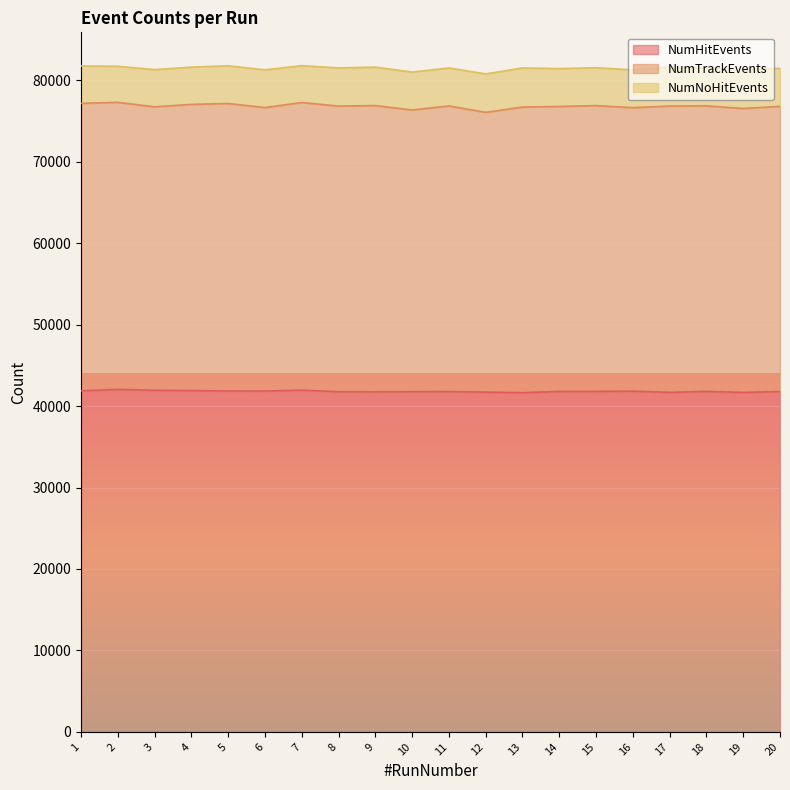

Which has a higher value, 17 or 3?

3